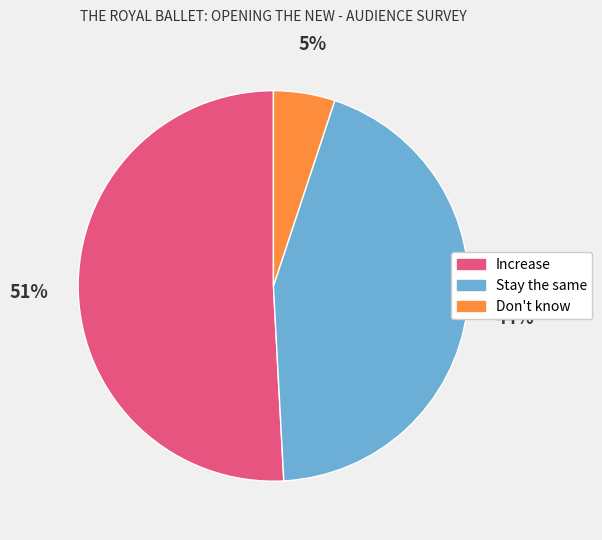

To the nearest percent, what is the difference between the Stay the same and Increase slice percentages?

7%